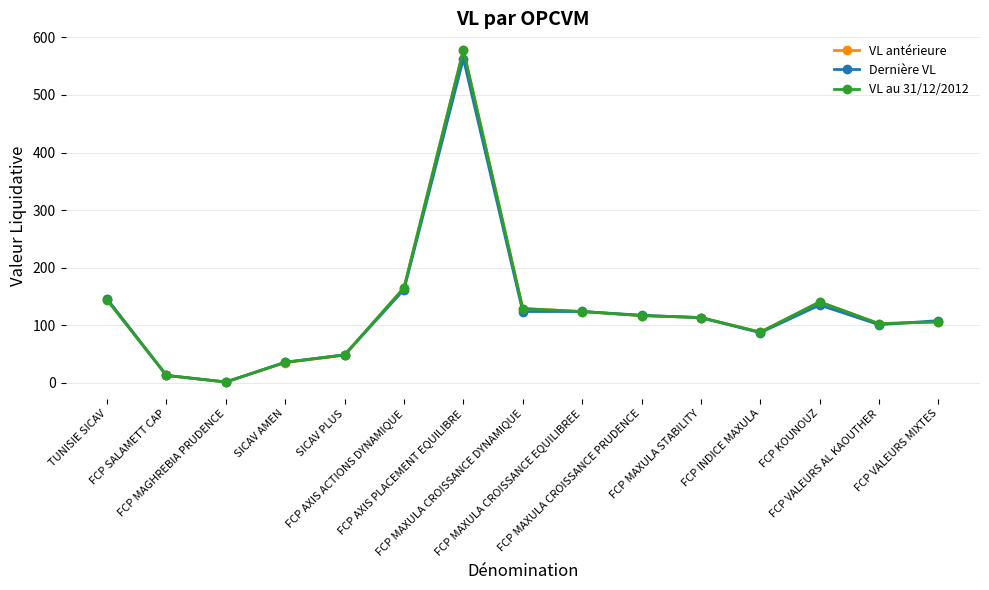

Is the value of VL au 31/12/2012 at TUNISIE SICAV greater than the value of VL antérieure at FCP MAXULA CROISSANCE DYNAMIQUE?

Yes